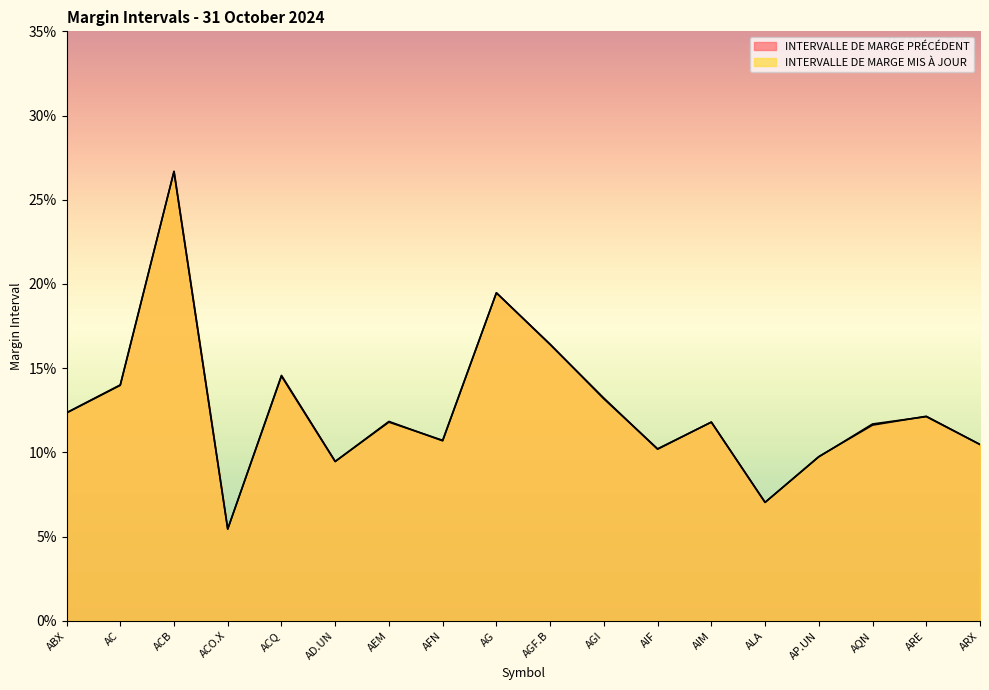

In INTERVALLE DE MARGE PRÉCÉDENT, how many points are higher than both neighbors (excluding endpoints)?

6